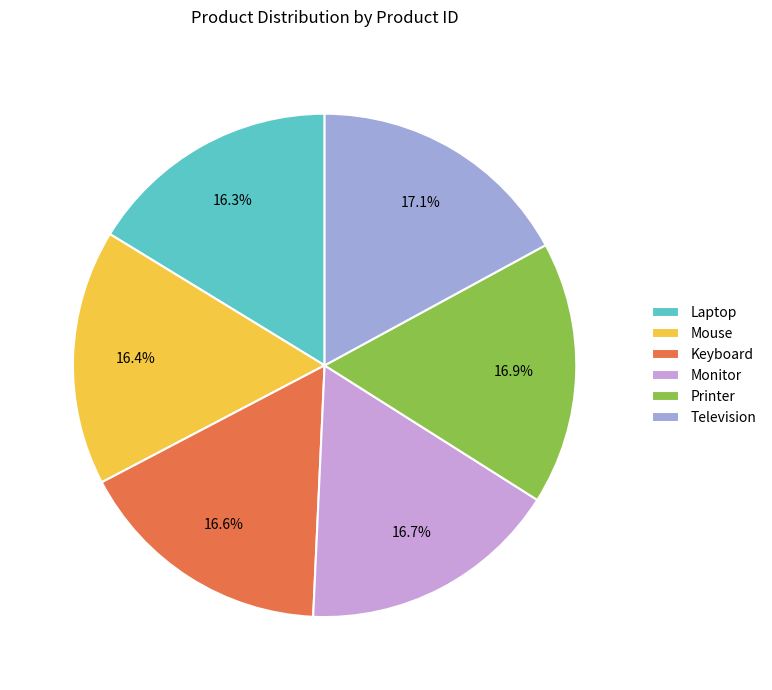

How many slices are in this pie chart?

6